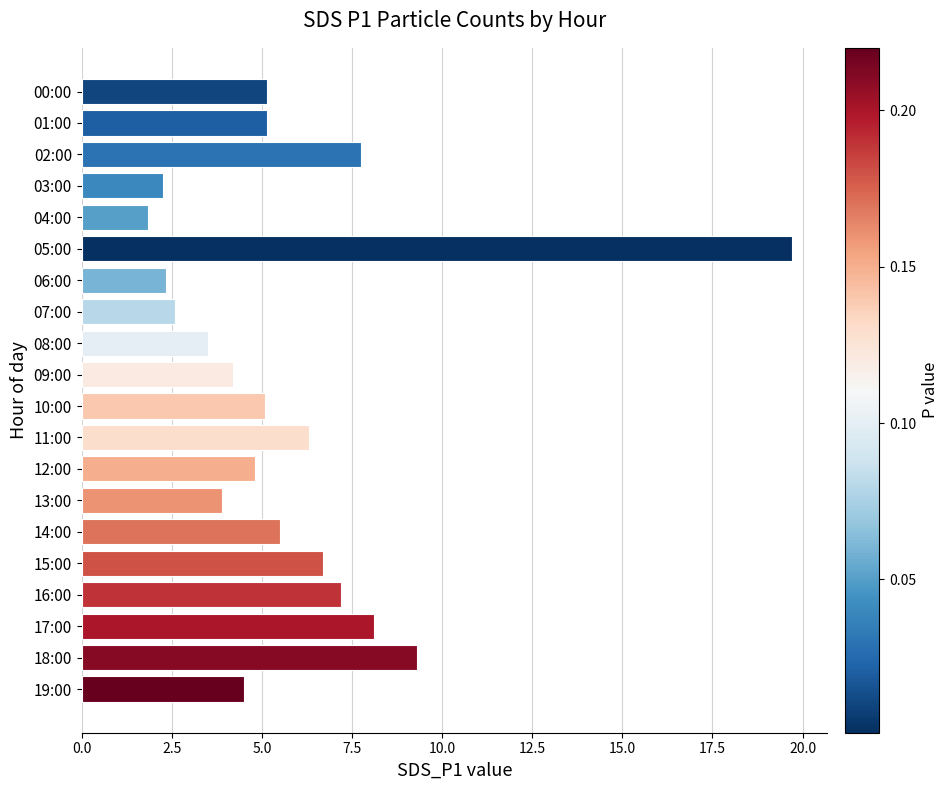

What is the sum of all values?

115.8